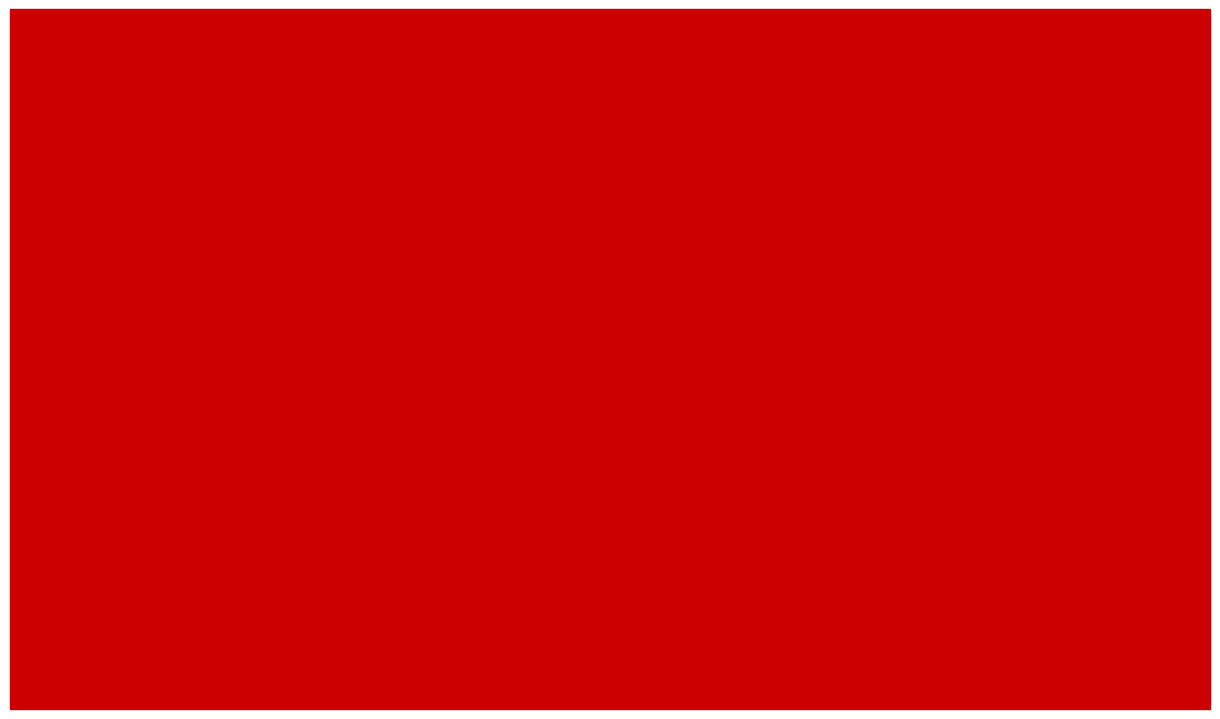

Is it true that En Büyük Puan equals 81.3 at DİNAR?

True